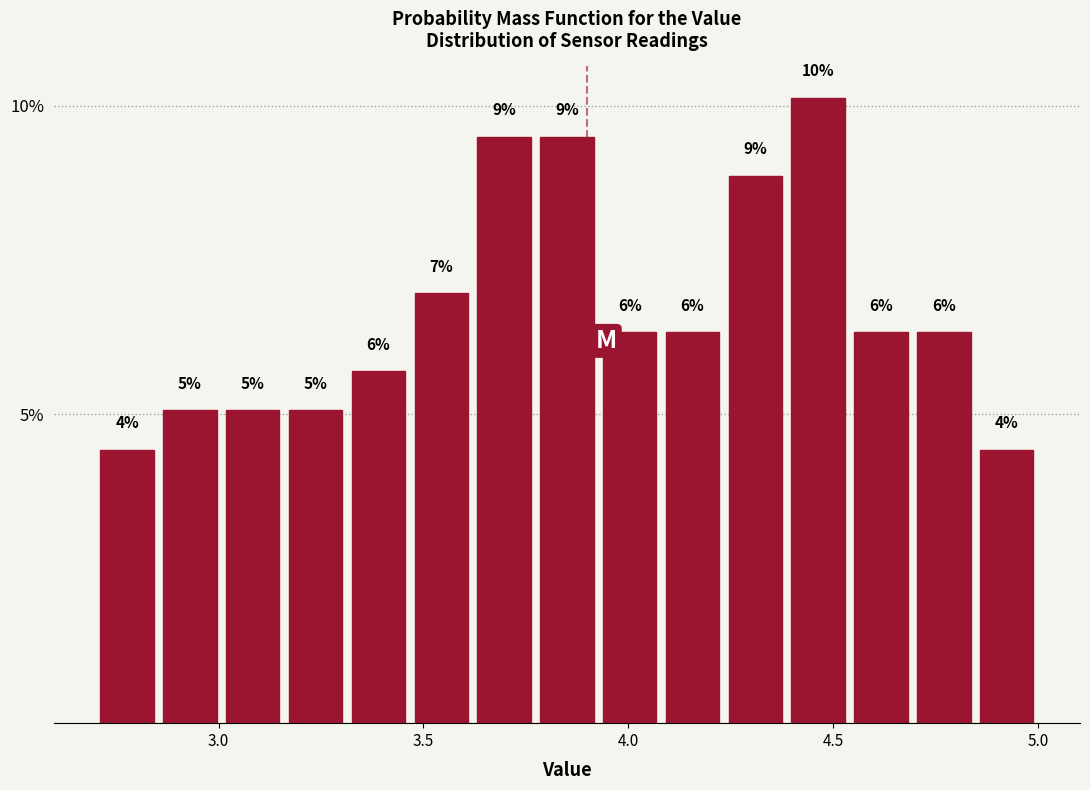

Read against the x-axis, roughly where is the centre of the tallest bar?

4.45